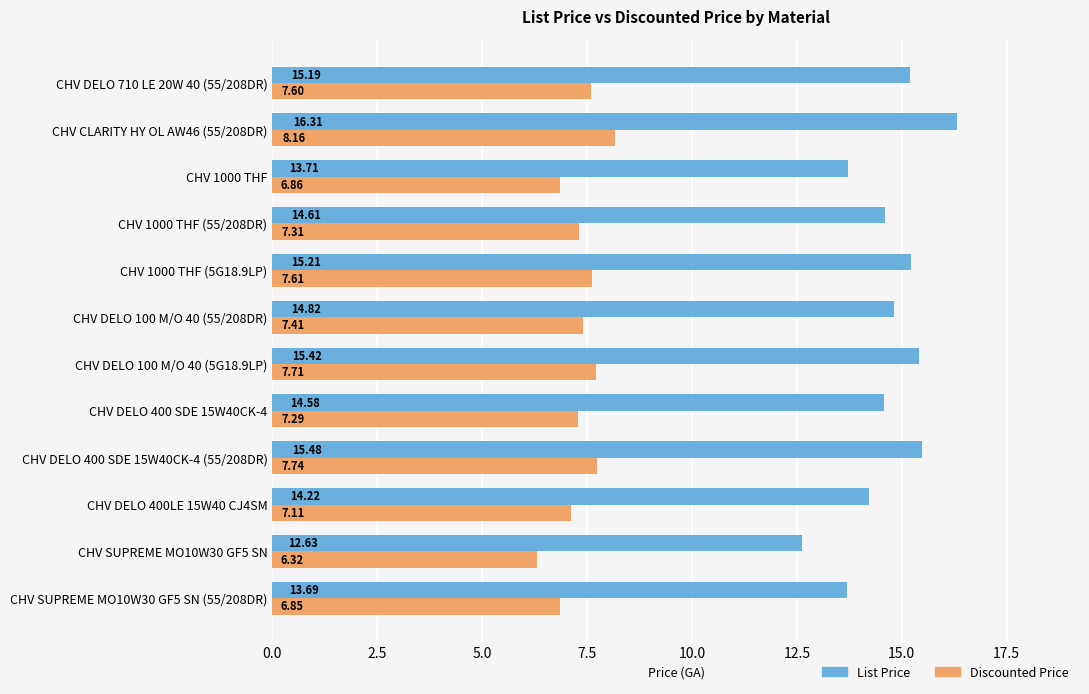

Which series has the widest spread of values?

List Price